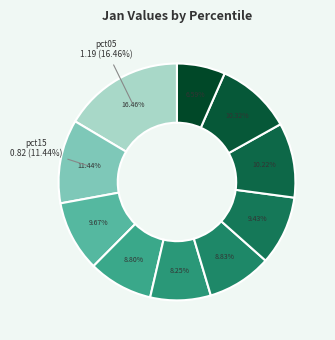

What portion of the pie excludes pct55?

91.2%